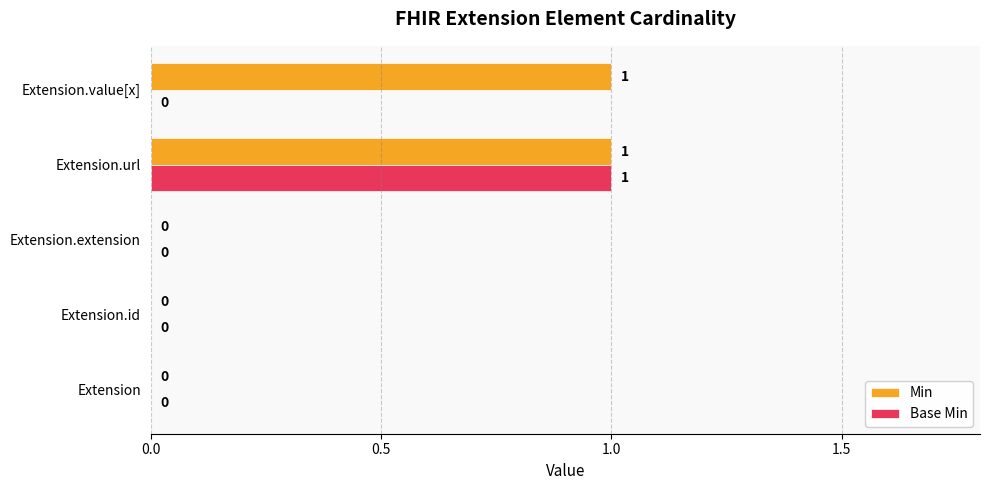

How many Min values are between 0 and 1?

5